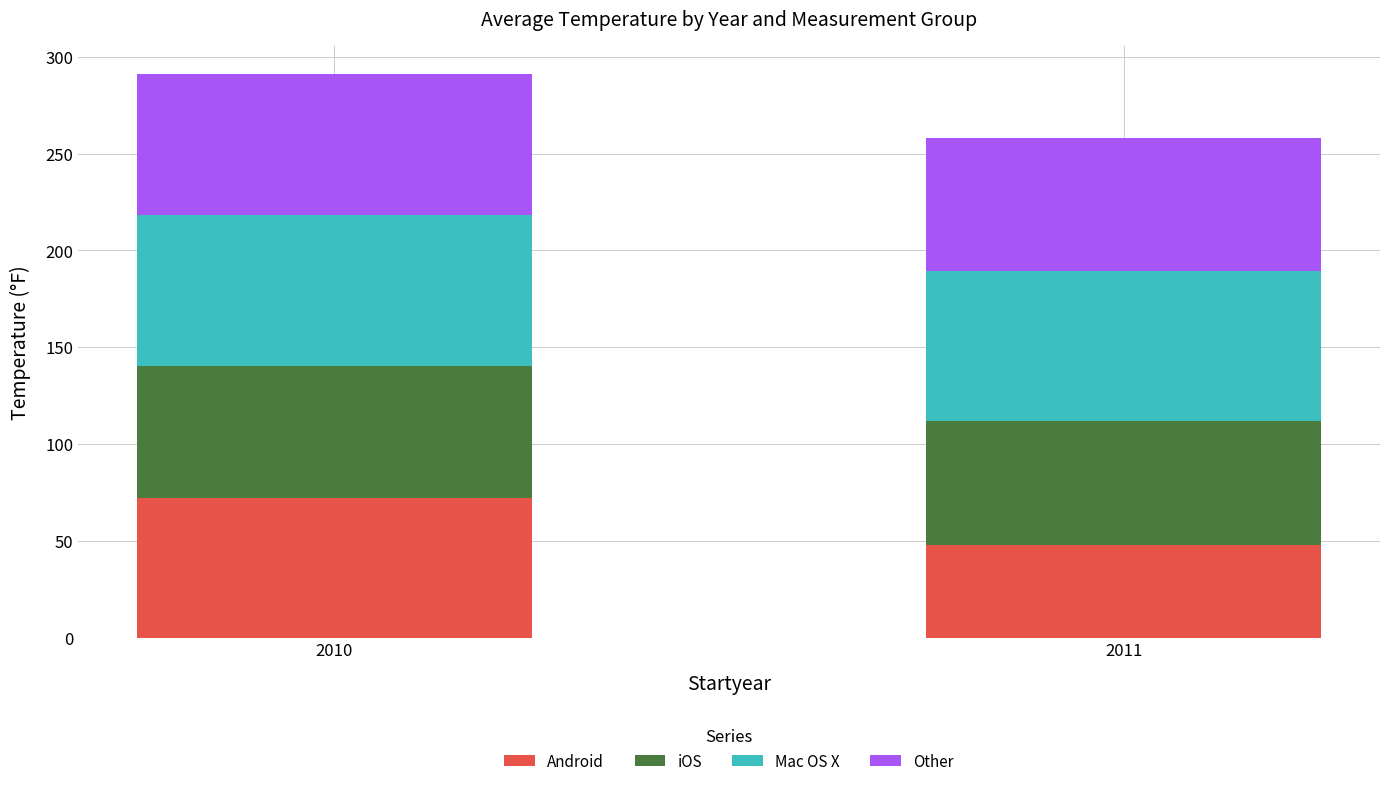

What are all the series names shown in the legend?

Android, iOS, Mac OS X, Other